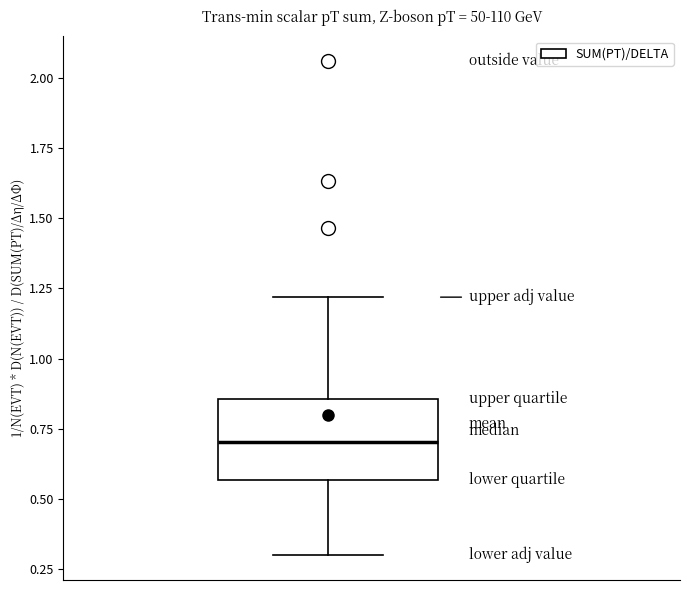

Transcribe this box plot: give where the median line is, the range the box spans, and where the two whiskers end, as read against the y-axis. The values are not printed on the chart, so give them approximately, as read against the axis.

median 0.70, box 0.55 to 0.85, whiskers 0.30 to 1.20